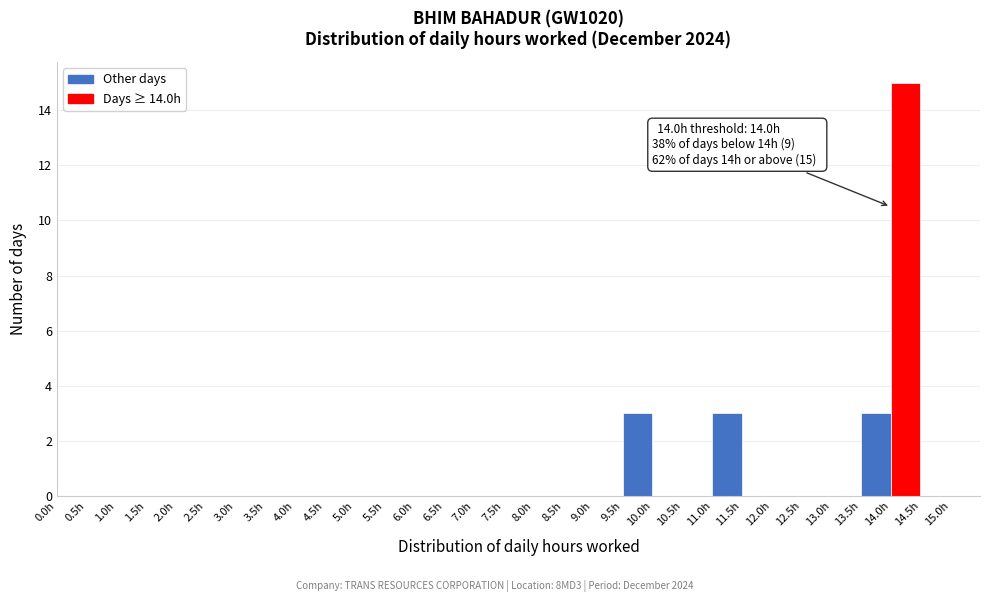

Which range on the x-axis has the tallest bar?

14.0 to 14.5